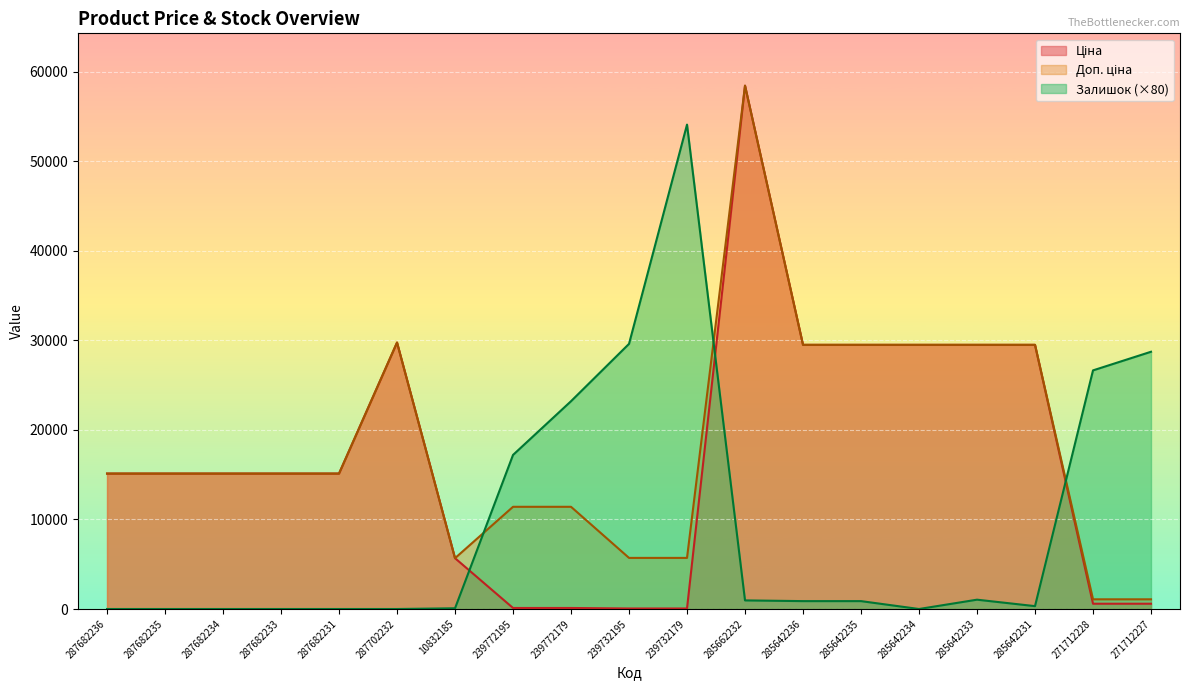

Where does the Залишок series first go above 880?

239772195